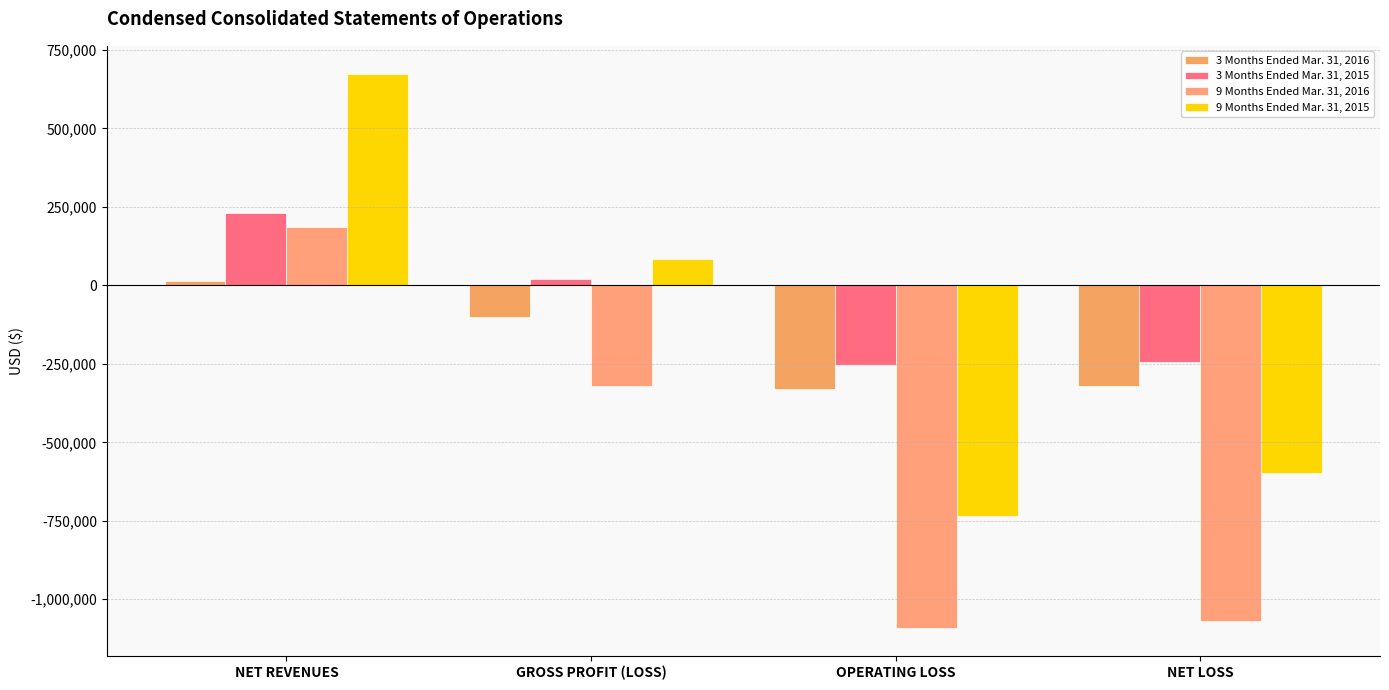

What is the difference between the highest and lowest values at GROSS PROFIT (LOSS)?

405900